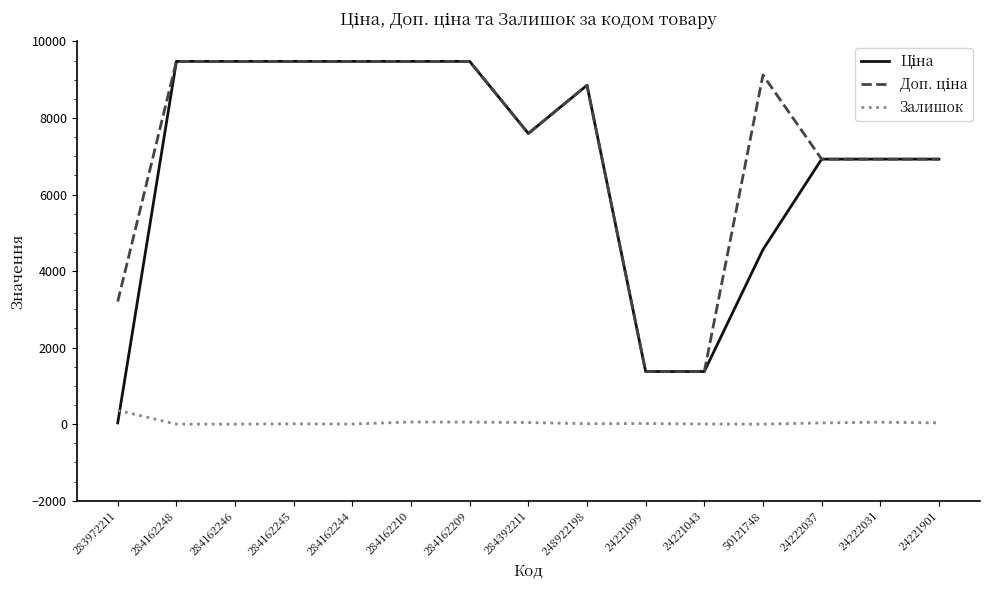

What is the difference between the highest and lowest values at 24221099?

1359.4